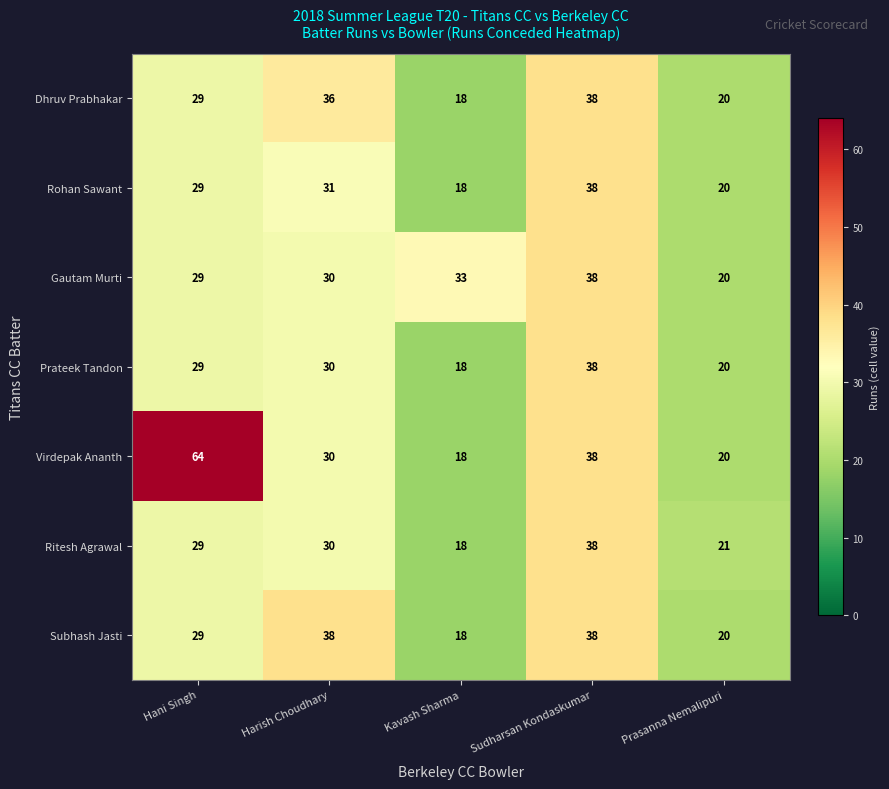

Which series has the largest total across all categories?

Virdepak Ananth